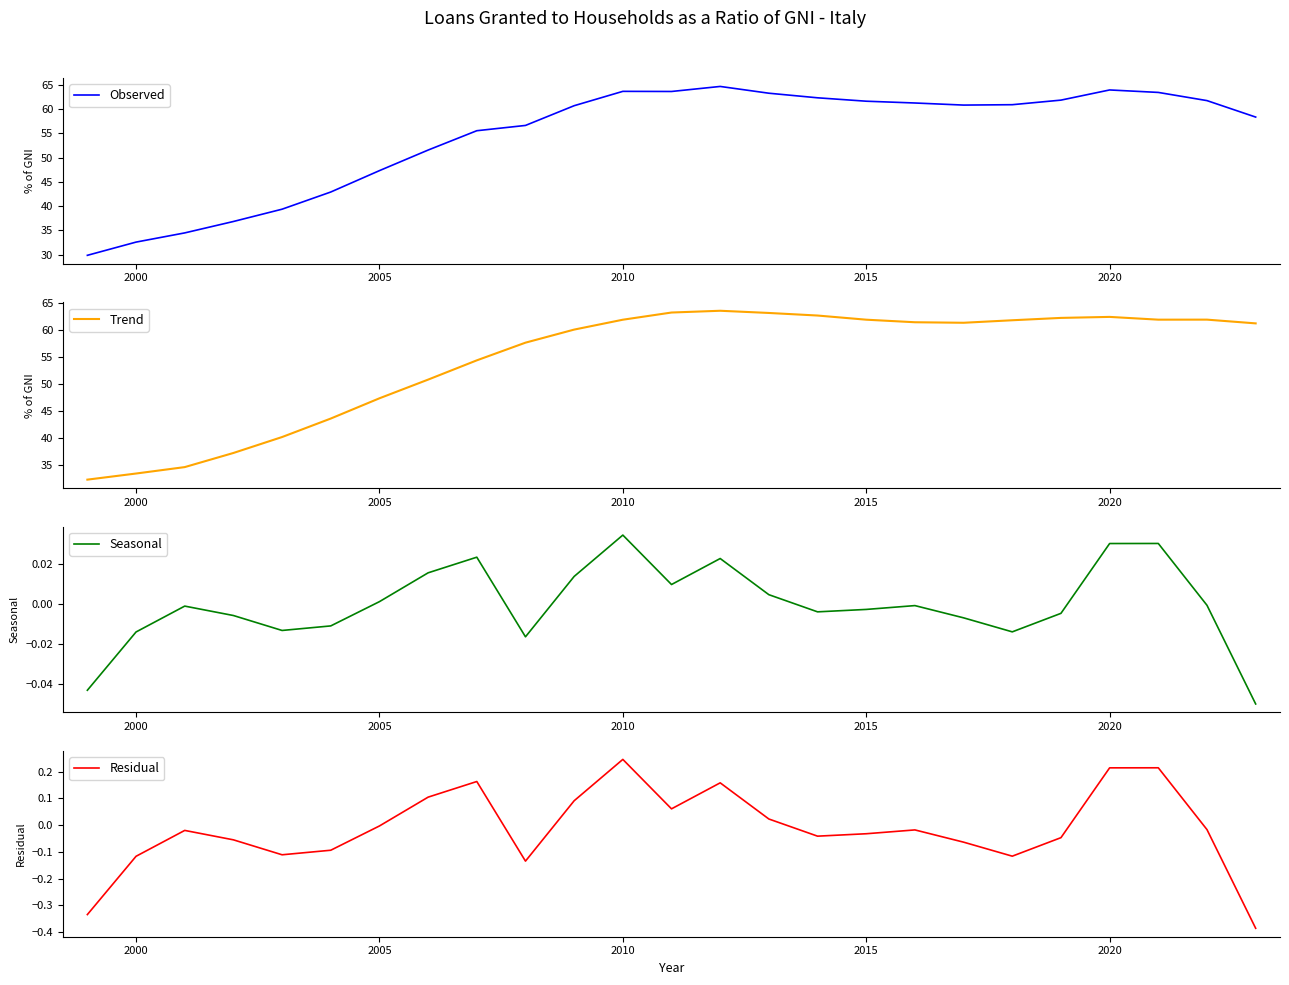

True or false: Observed and Residual cross at least once.

False